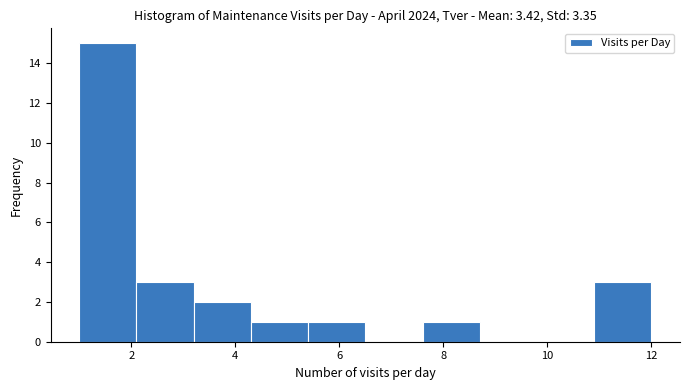

Reading left to right, list every bar in this chart as the range it spans on the x-axis followed by its height. Neither the bar edges nor the heights are printed on the chart, so give them approximately, as read against the axes.

1.0 to 2.1: 15
2.1 to 3.2: 3
3.2 to 4.3: 2
4.3 to 5.4: 1
5.4 to 6.5: 1
6.5 to 7.6: 0
7.6 to 8.7: 1
8.7 to 9.8: 0
9.8 to 10.9: 0
10.9 to 12.0: 3